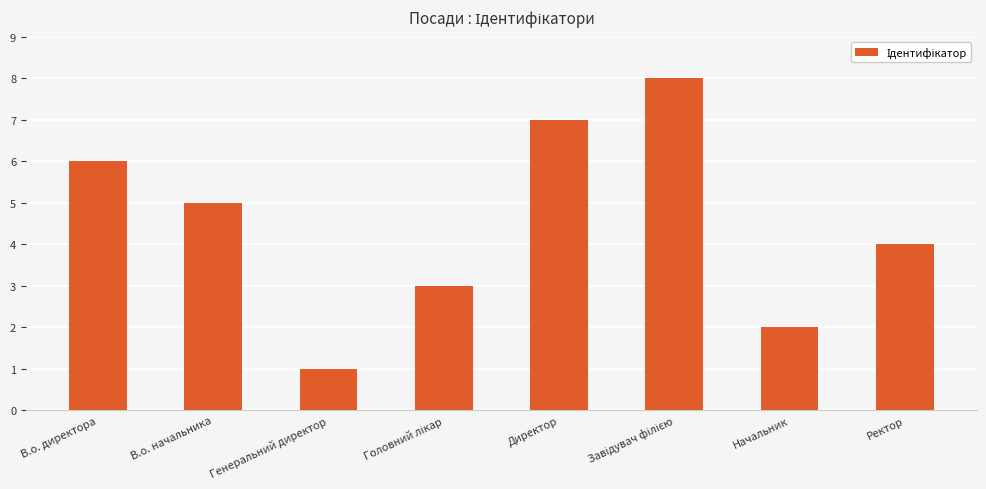

What is the label of the 3rd bar from the left?

Генеральний директор